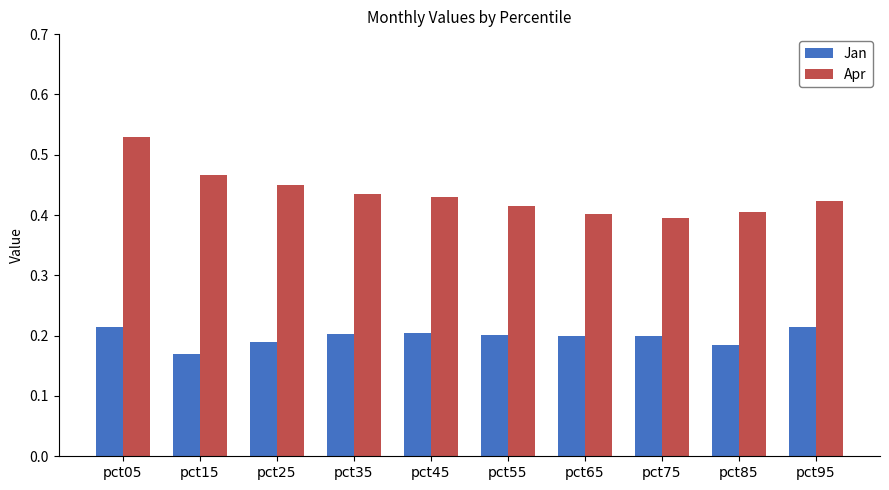

Count the Apr values in the range 0 to 1.

10